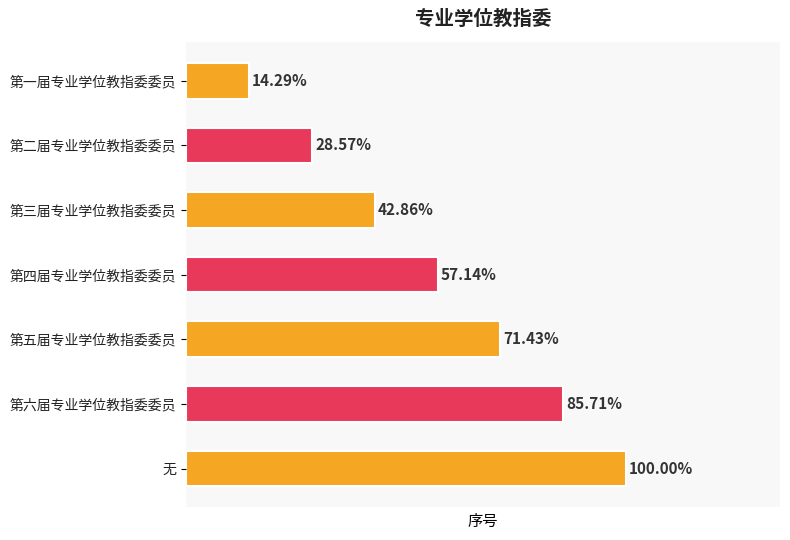

Does the chart contain any negative values?

No